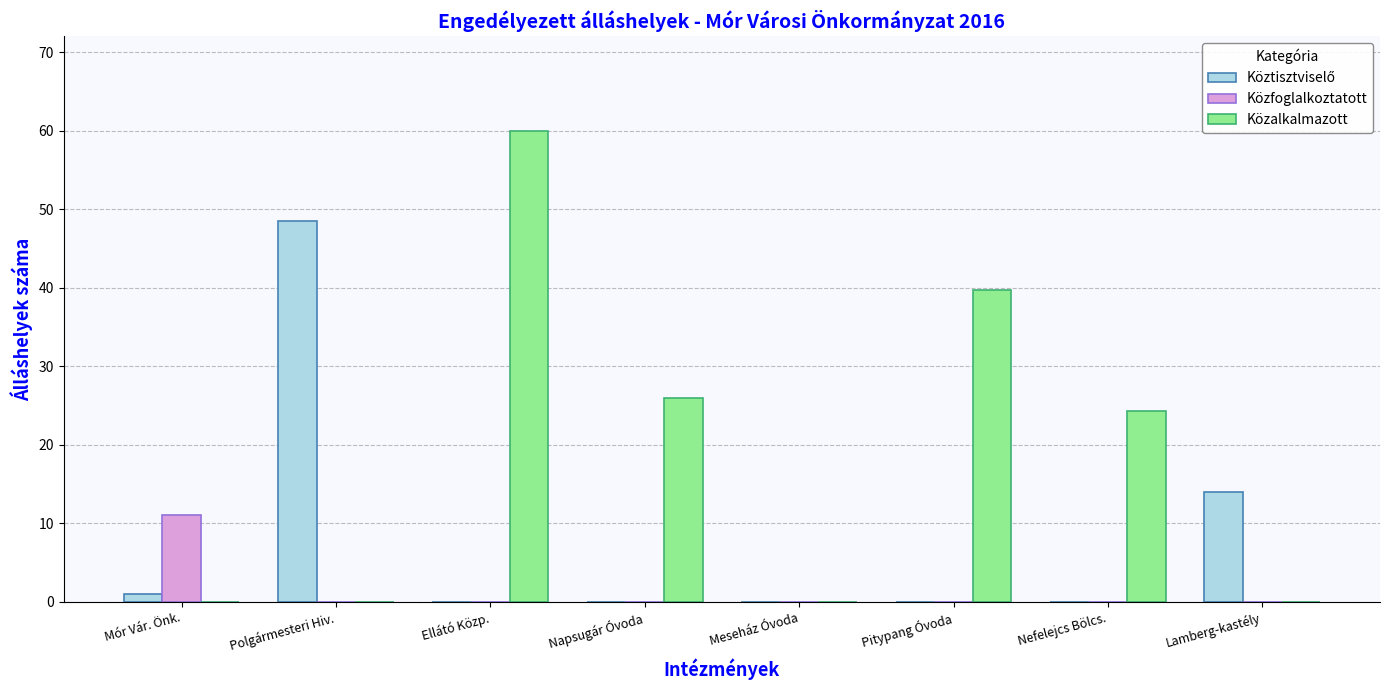

What is the greatest value displayed?

60.0